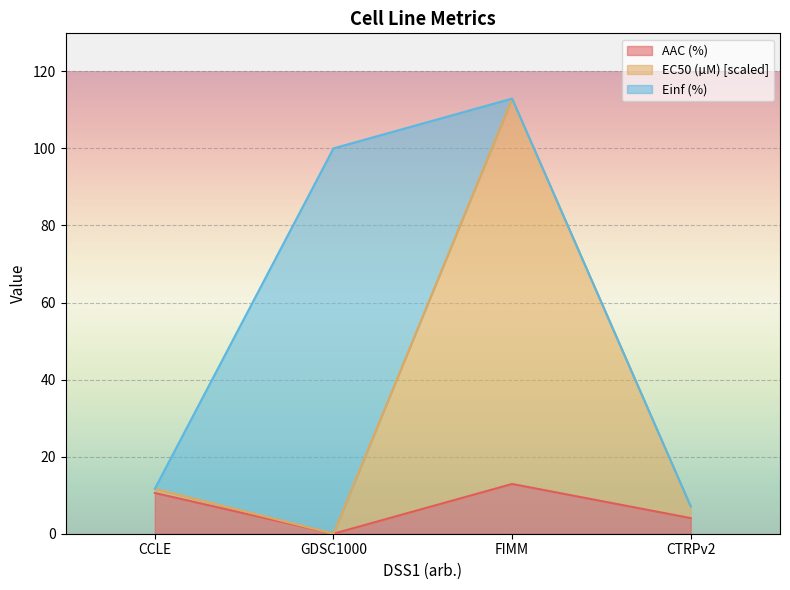

What are all the series names shown in the legend?

AAC (%), EC50 (µM) [scaled], Einf (%)